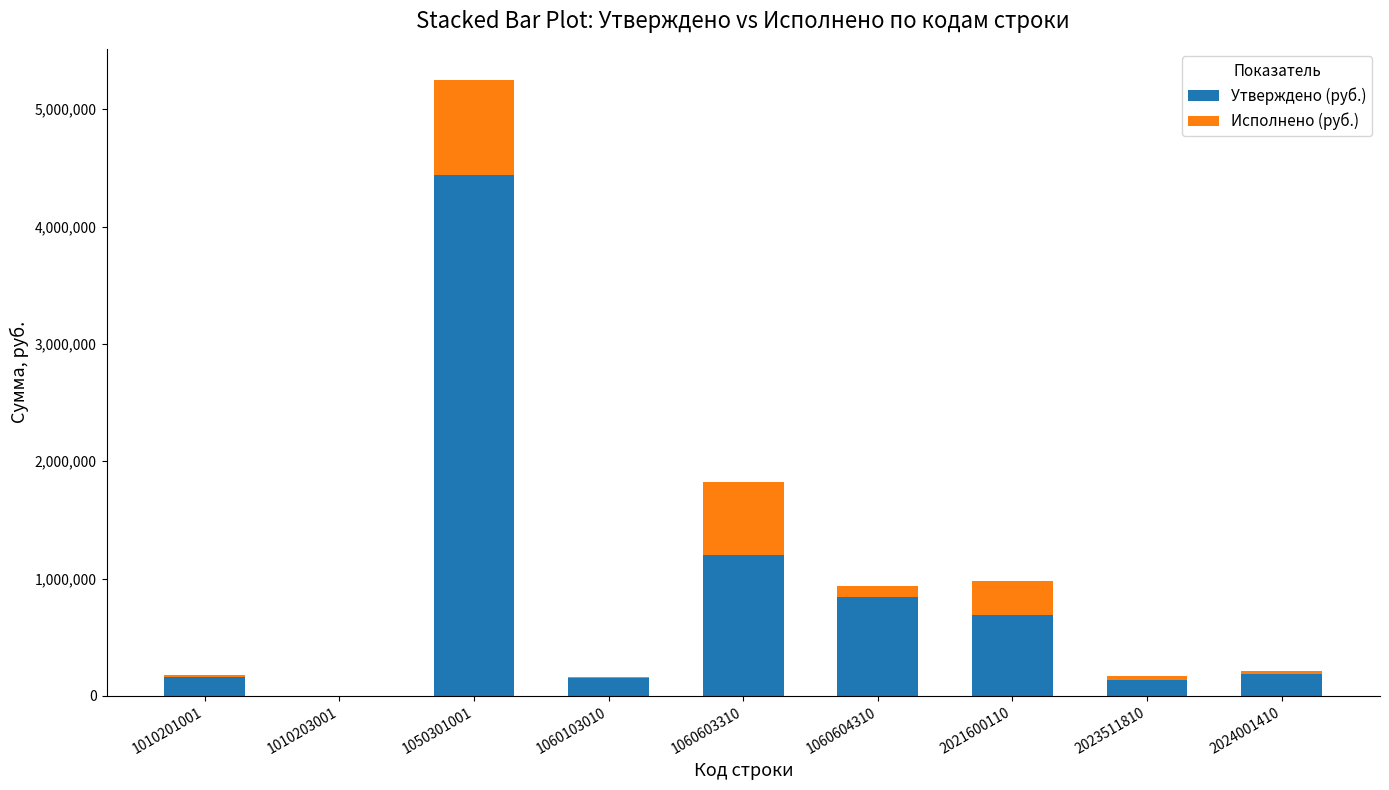

The value of Утверждено (руб.) at 1050301001 is 4437061.0. True or false?

True